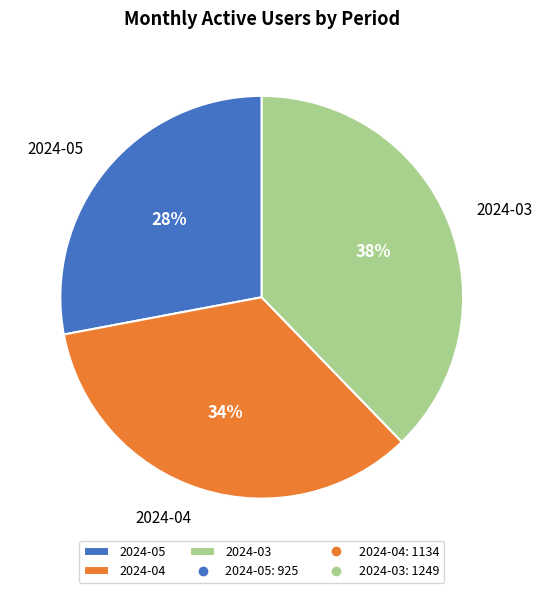

The 2024-04 slice represents 34% of the pie. True or false?

True